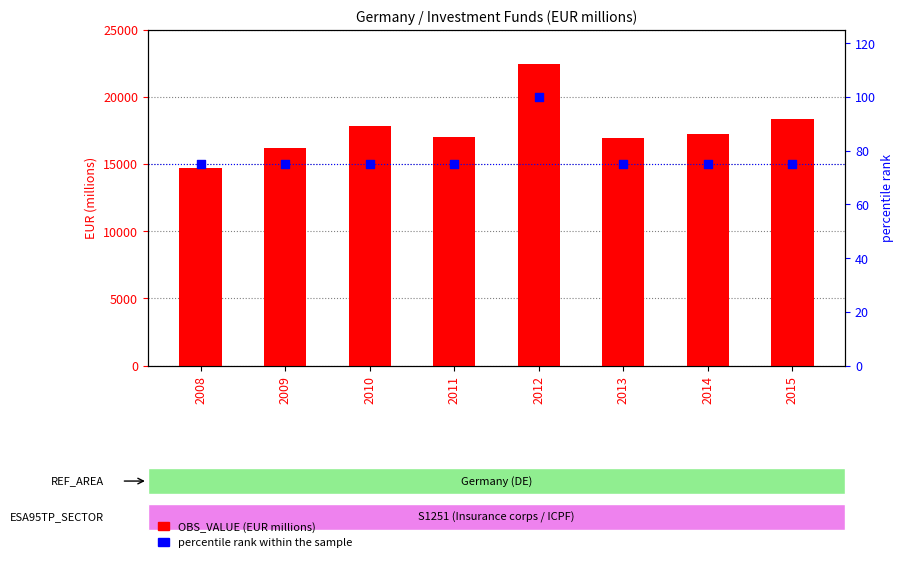

Which series has the largest Y range (max minus min)?

OBS_VALUE (EUR millions)